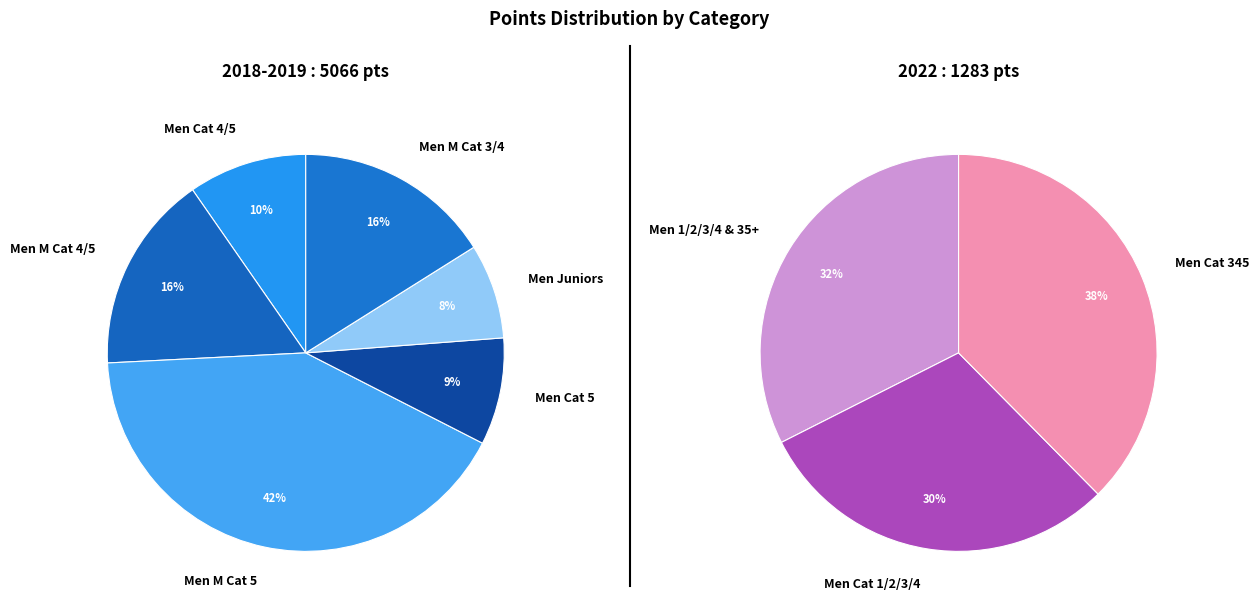

Rank the categories by value from highest to lowest.

Men M Cat 5, Men M Cat 4/5, Men M Cat 3/4, Men Cat 4/5, Men Cat 345, Men Cat 5, Men 1/2/3/4 & 35+, Men Juniors, Men Cat 1/2/3/4